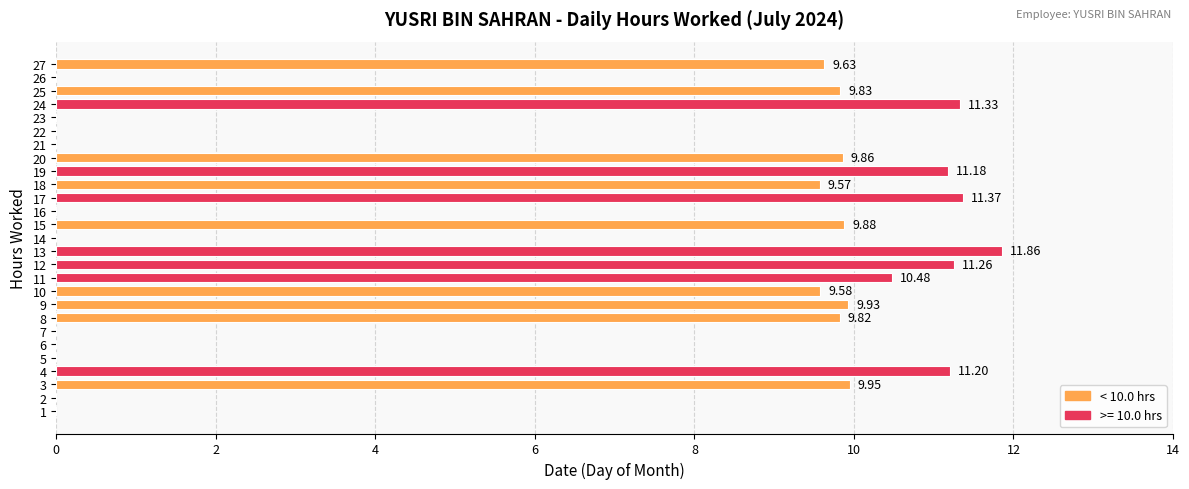

What is the ratio of the value at 8 to the value at 27?

1.0